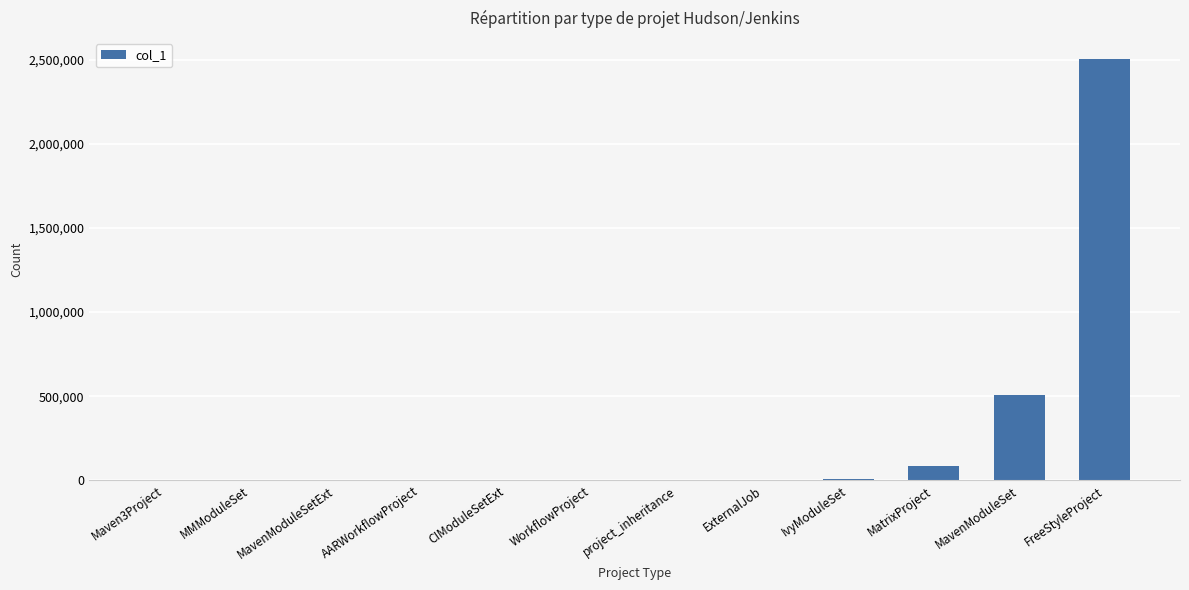

What is the change in value from IvyModuleSet to MatrixProject?

+79698